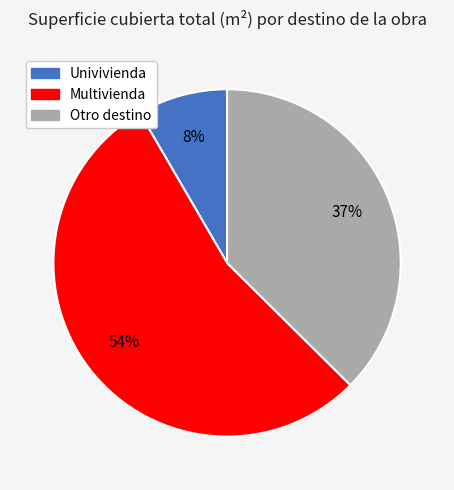

How many slices are in this pie chart?

3